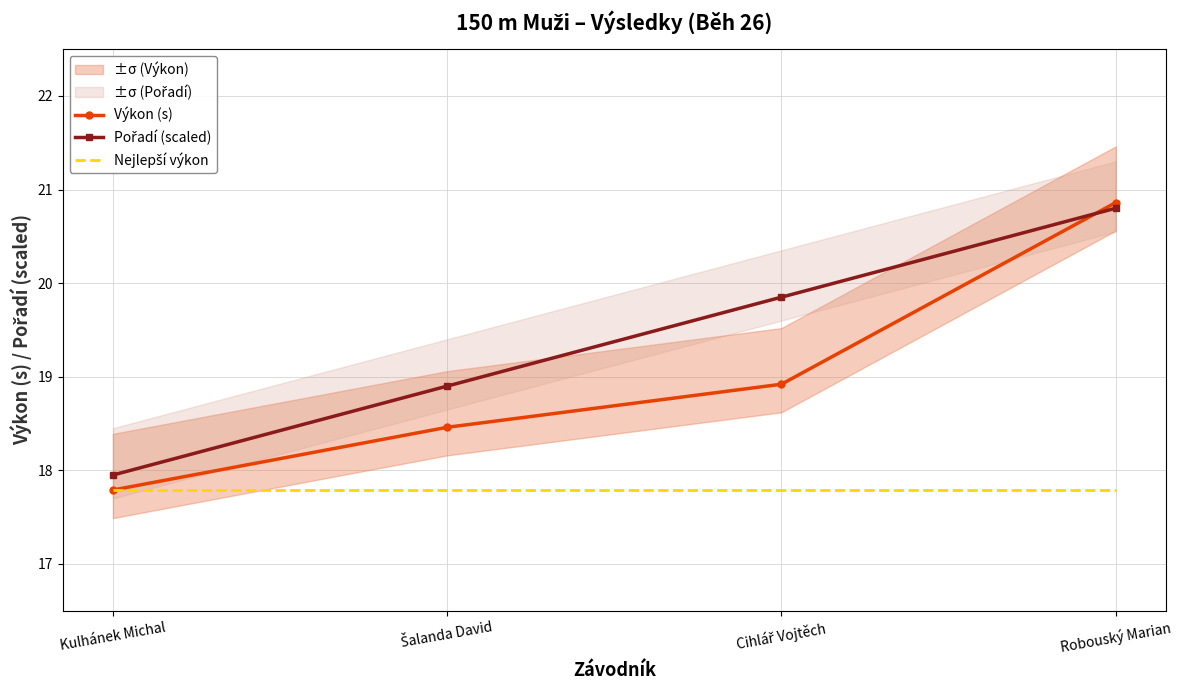

True or false: Výkon (s) has a value of 20.9 at Robouský Marian.

True